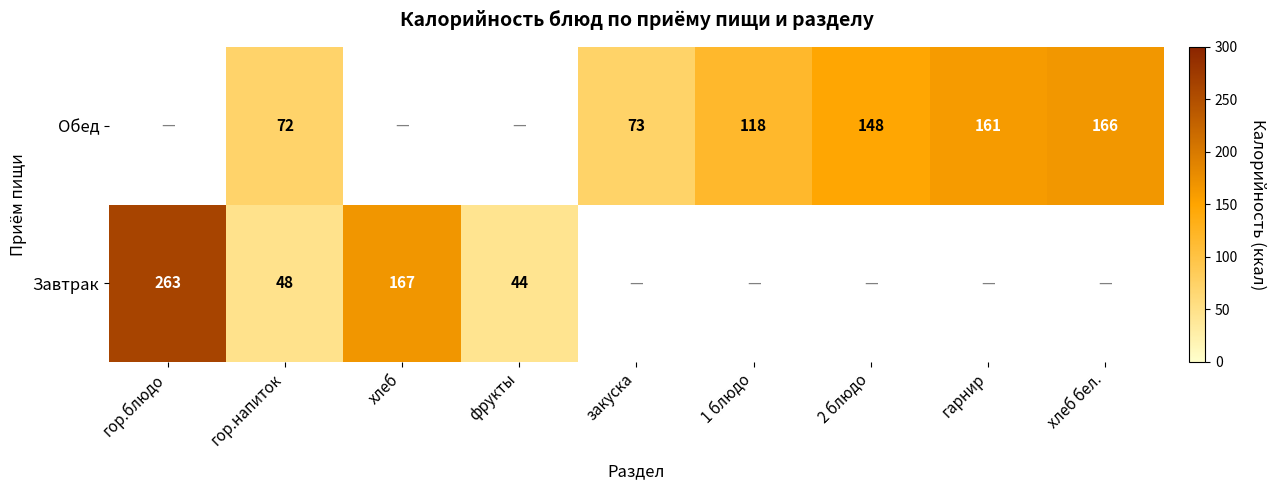

The Обед series shows 118 at 1 блюдо. True or false?

True